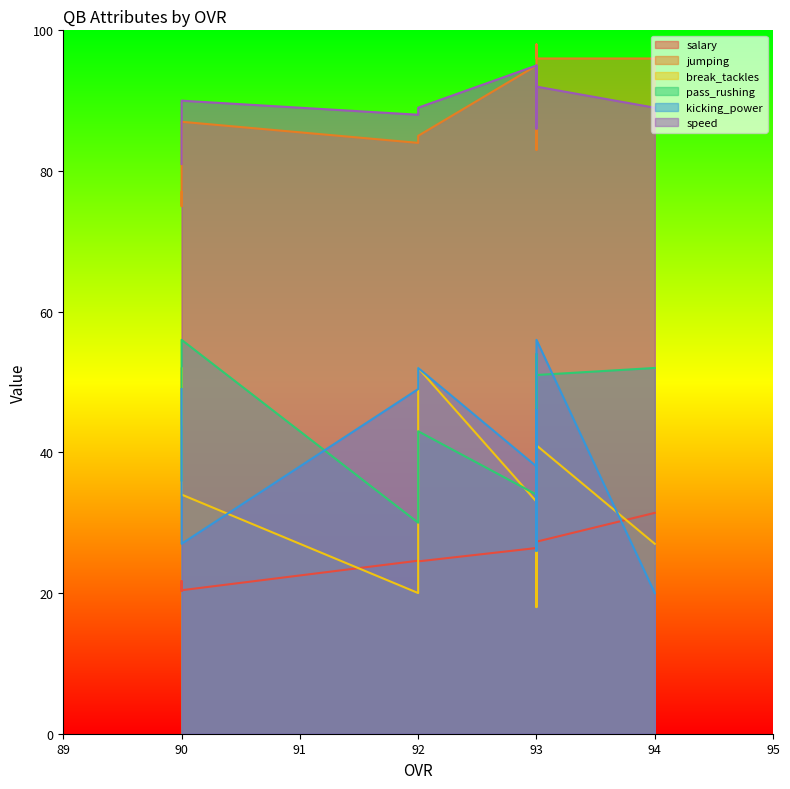

How many data points does each series have?

12